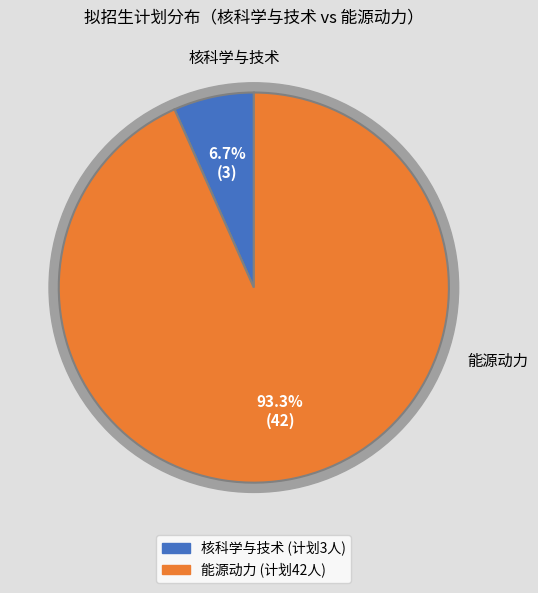

Is it true that 能源动力 is 93% of the pie?

True